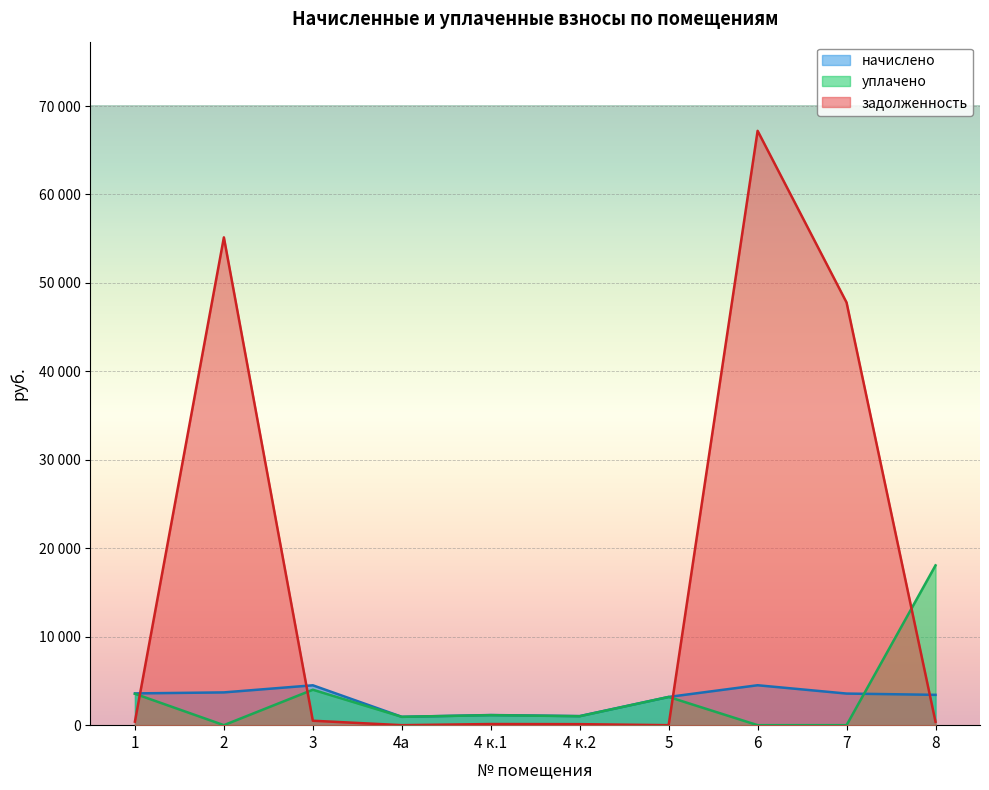

What is the average value of the уплачено series?

3190.2